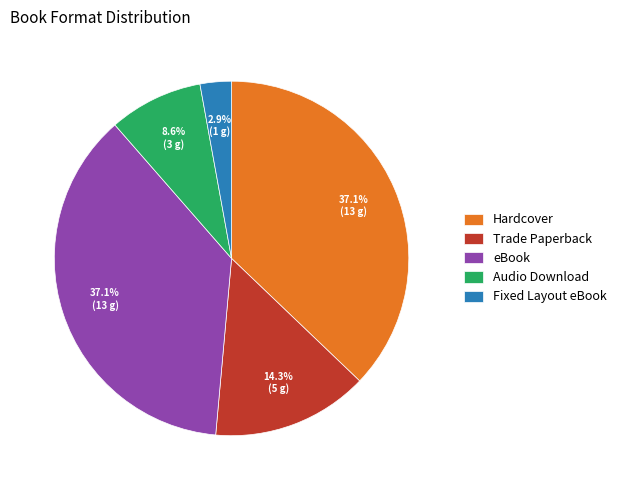

What is the smallest slice in the pie chart?

Fixed Layout eBook